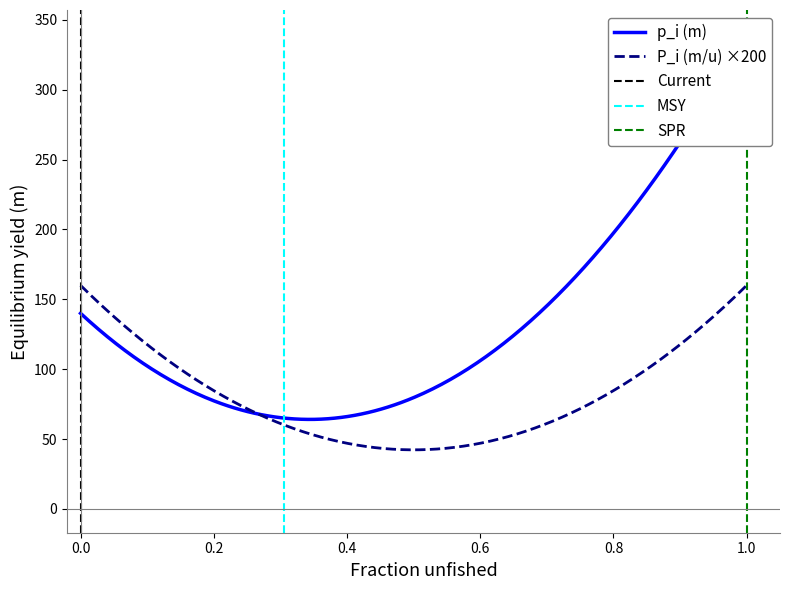

What is the lowest value of the P_i (m/u) ×200 series?

42.3